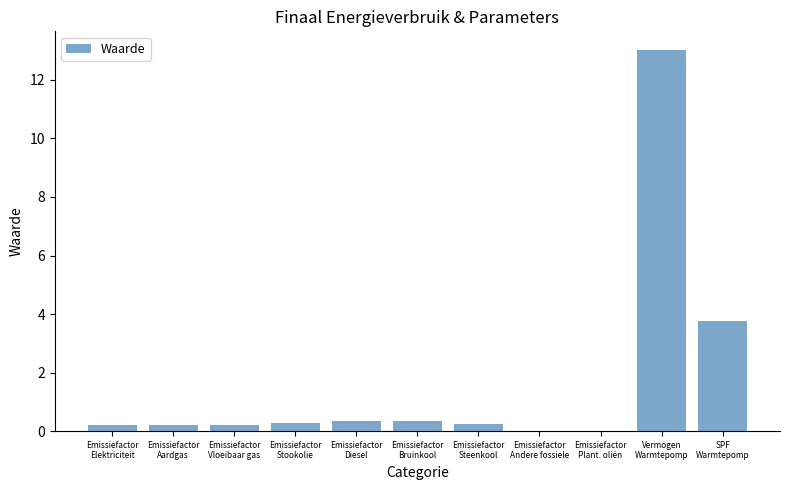

What is the sum of all values?

18.6